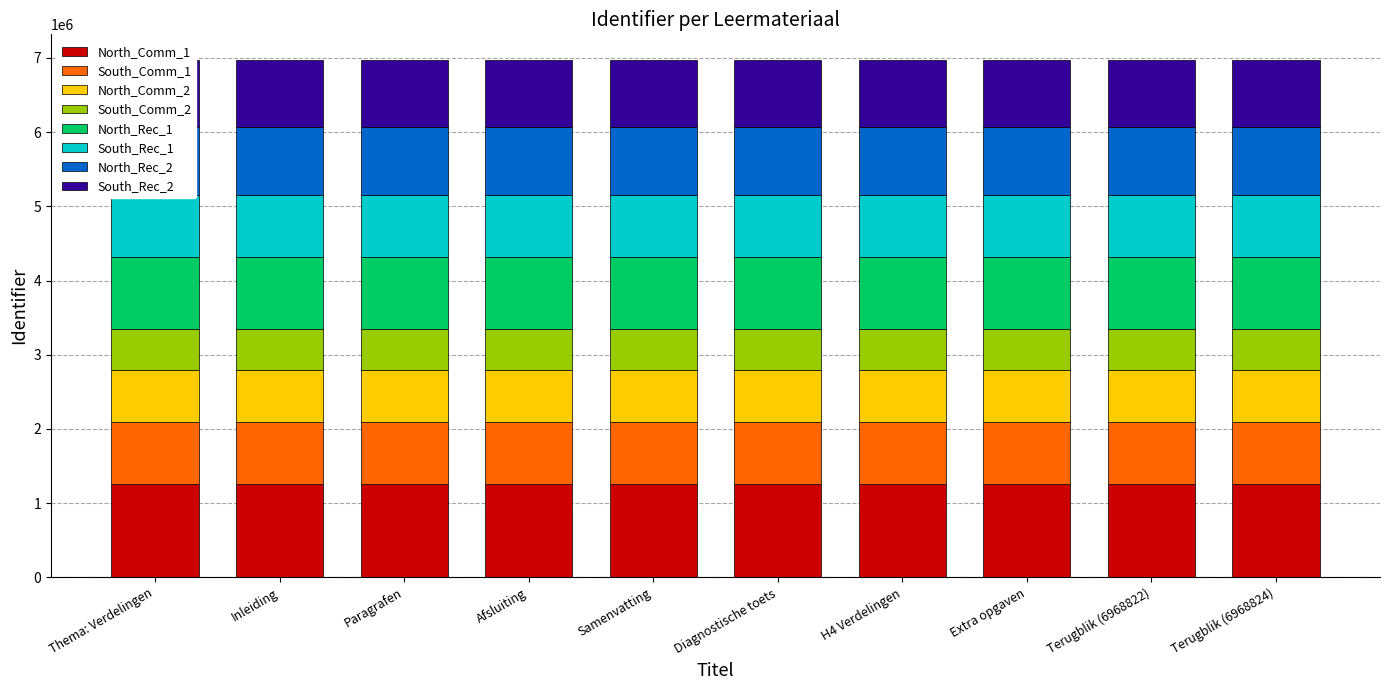

The chart shows a value of 836256.2 at Afsluiting. True or false?

True